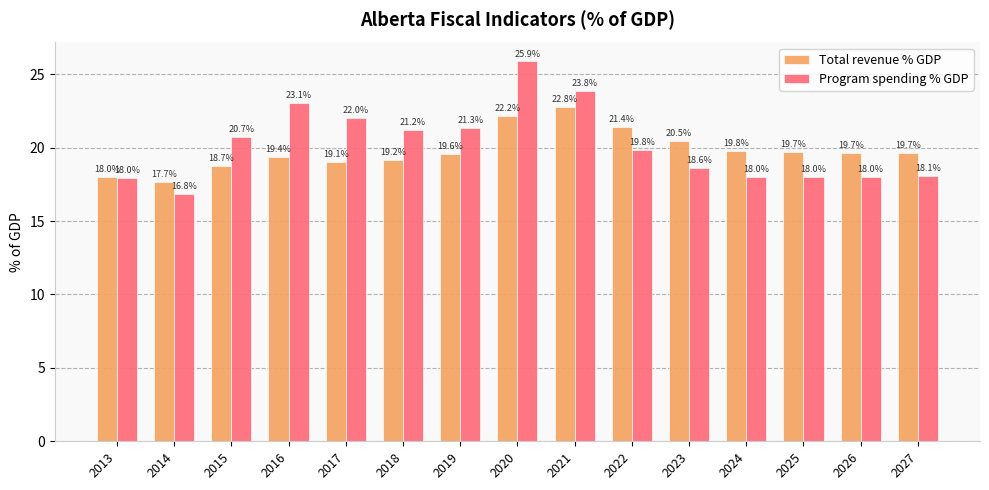

Which series has the widest spread of values?

Program spending % GDP